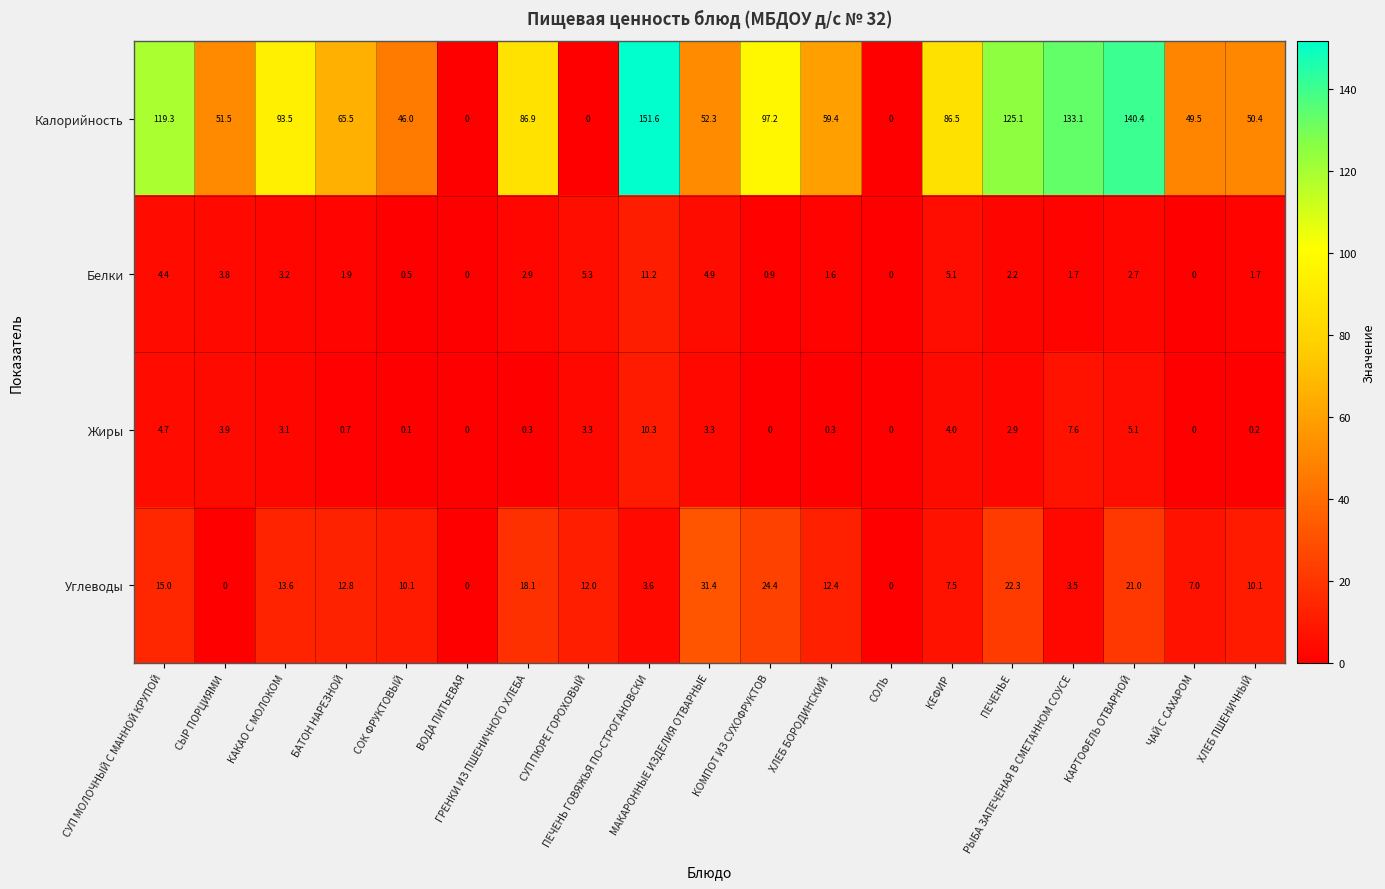

Which series has the widest spread of values?

Калорийность